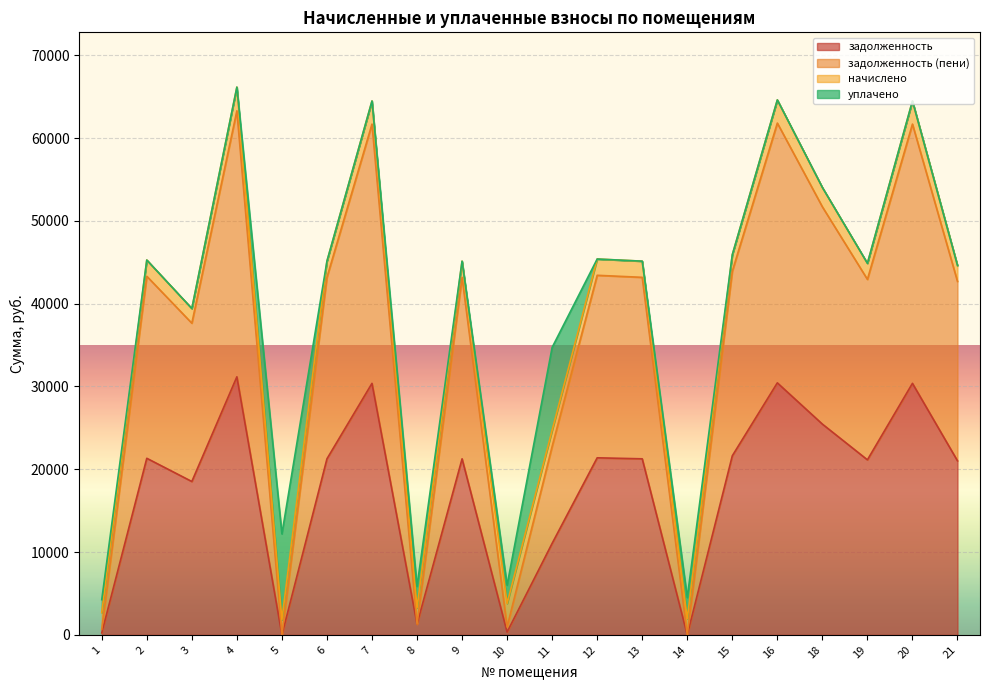

What is the value of the задолженность (пени) point at the 7th from the left?

61686.0